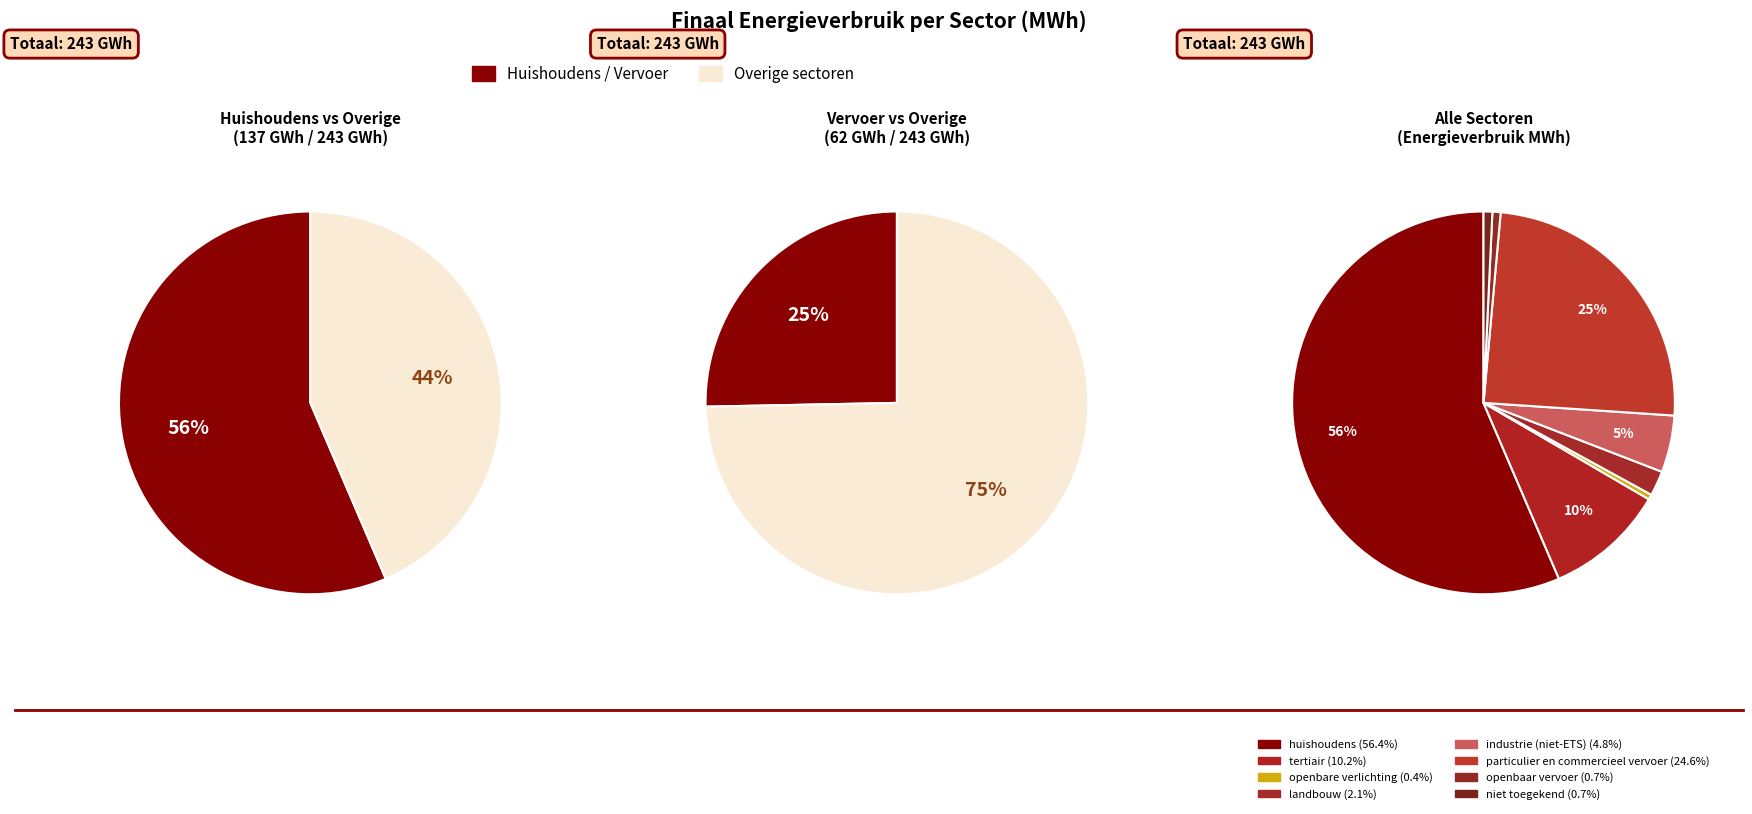

To the nearest percent, what is the difference between the largest and smallest slice percentages?

56%